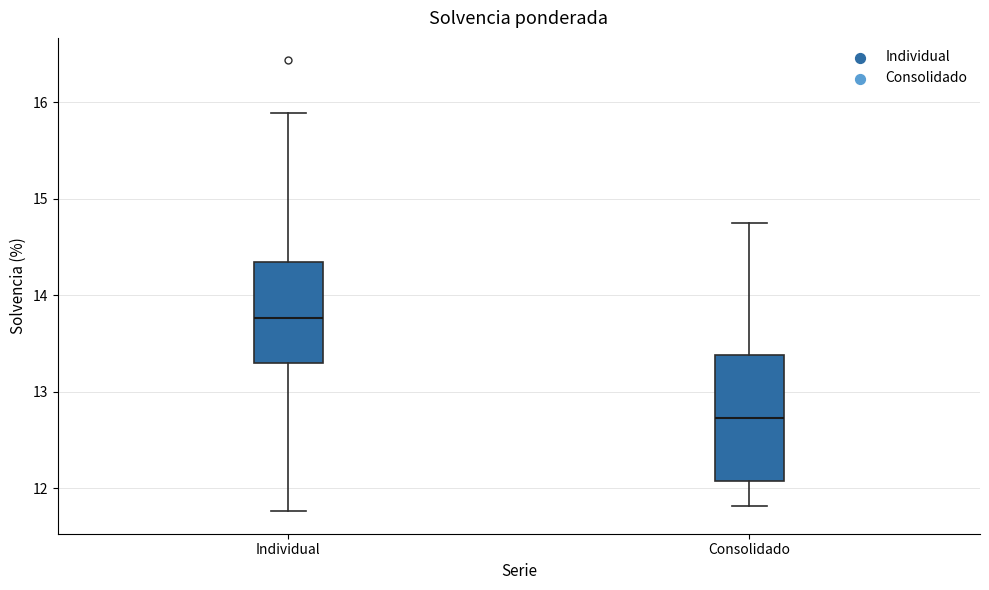

Which box has the lowest median line?

Consolidado